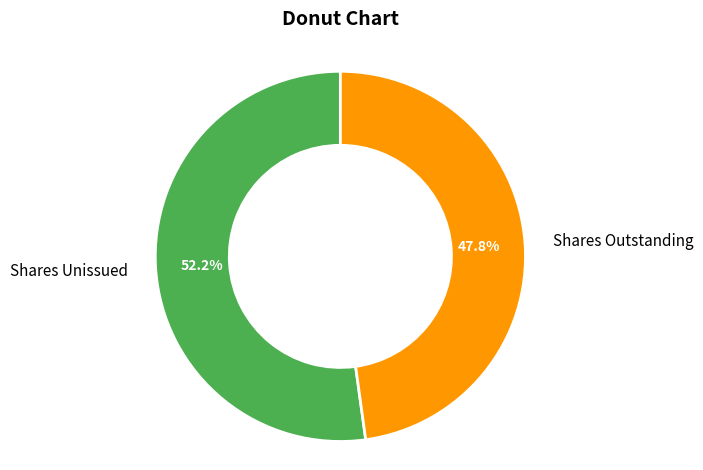

What portion of the pie excludes Shares Outstanding?

52.2%